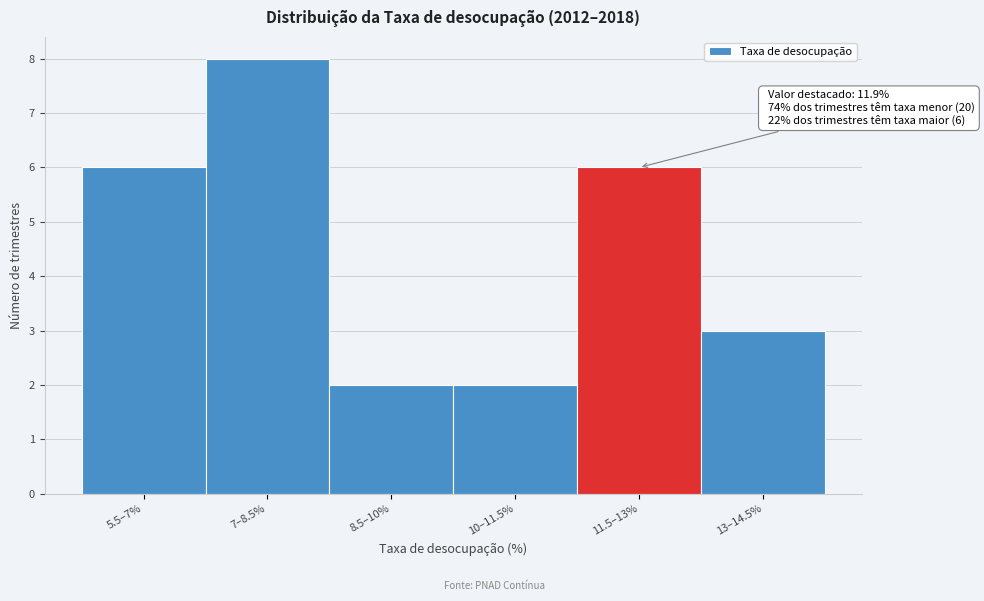

Reading left to right, extract all data points from this chart.

6	8	2	2	6	3